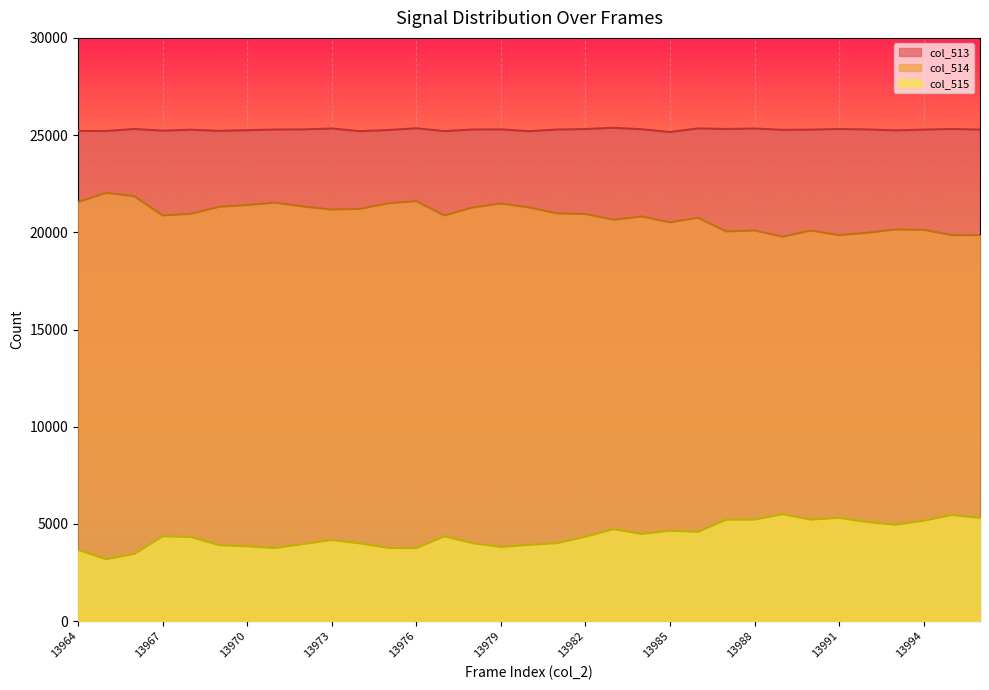

True or false: col_515 and col_513 cross at least once.

False